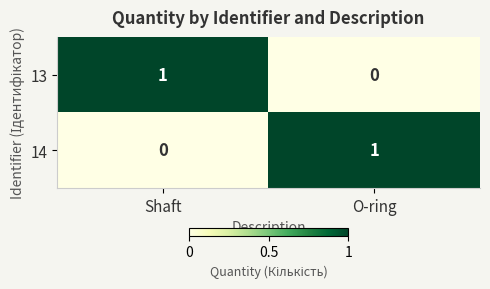

Where is 14 nearest to the value 0?

Shaft